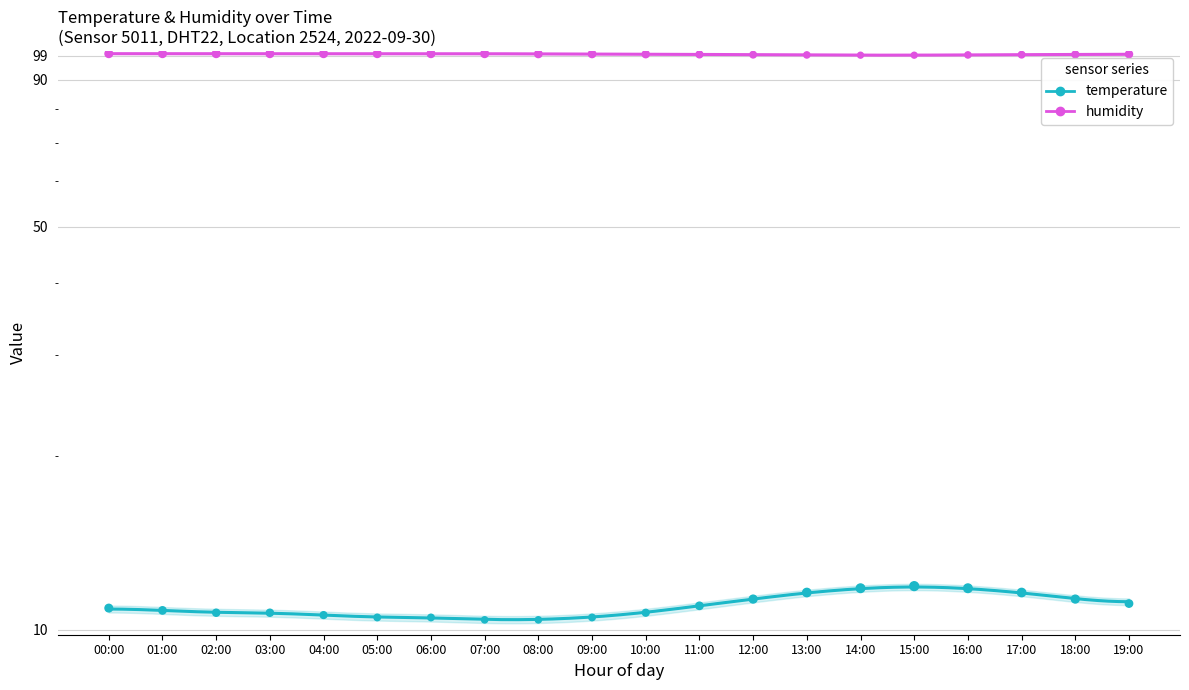

Which series reaches the minimum Y coordinate?

temperature